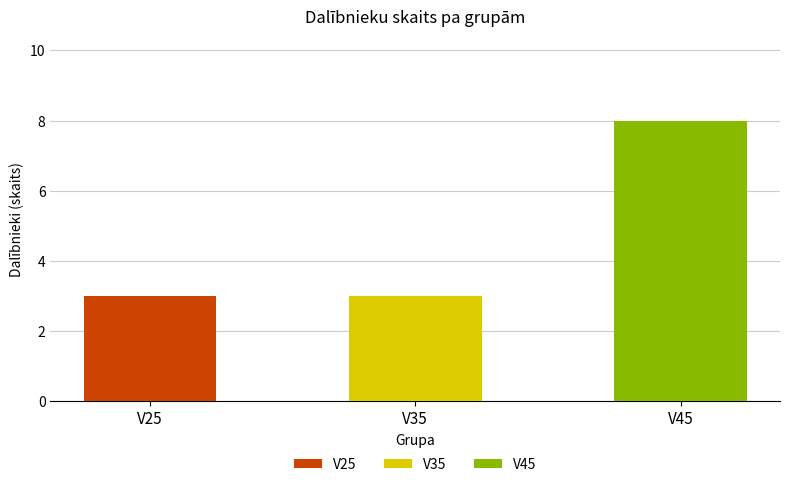

Reading right to left, transcribe the values for V25.

V45=0	V35=0	V25=3